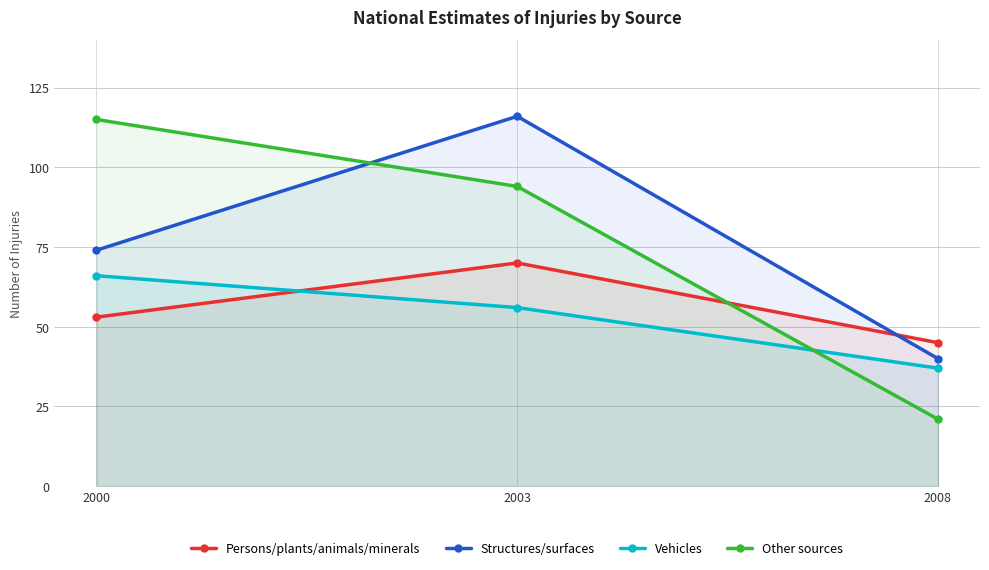

What are all the series names shown in the legend?

Persons/plants/animals/minerals, Structures/surfaces, Vehicles, Other sources